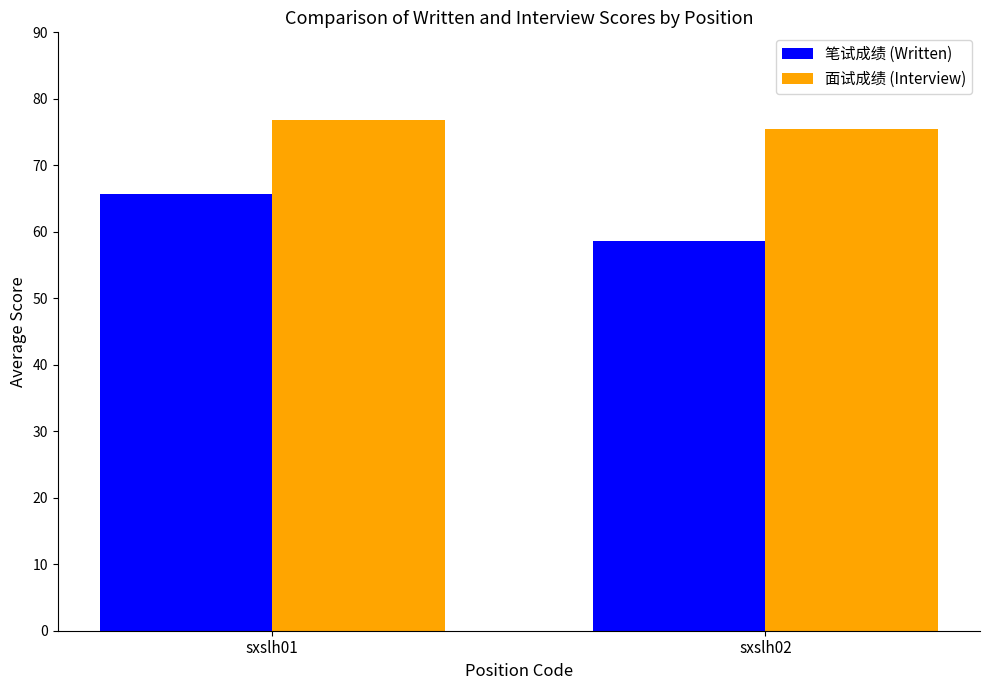

Which series has the widest spread of values?

笔试成绩 (Written)